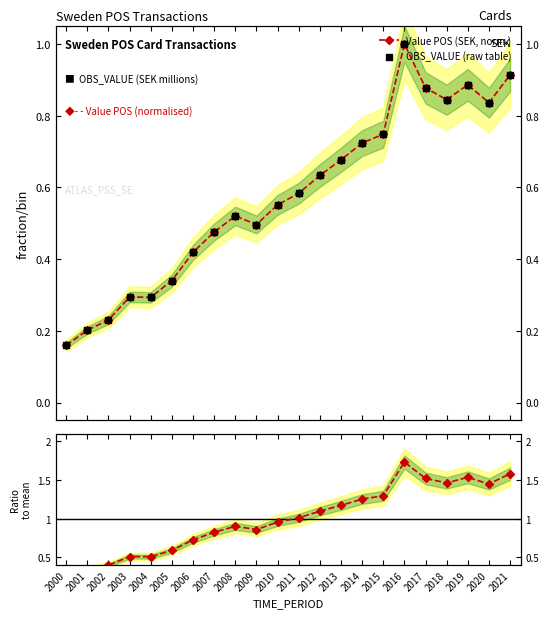

Which series has the largest total across all categories?

Ratio to mean